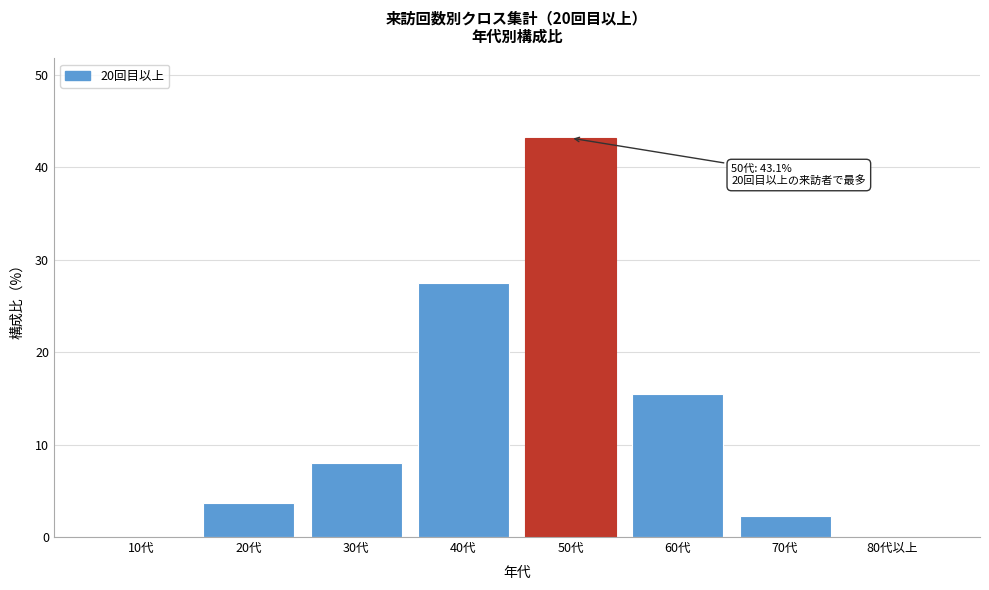

Which has a higher value, 40代 or 70代?

40代